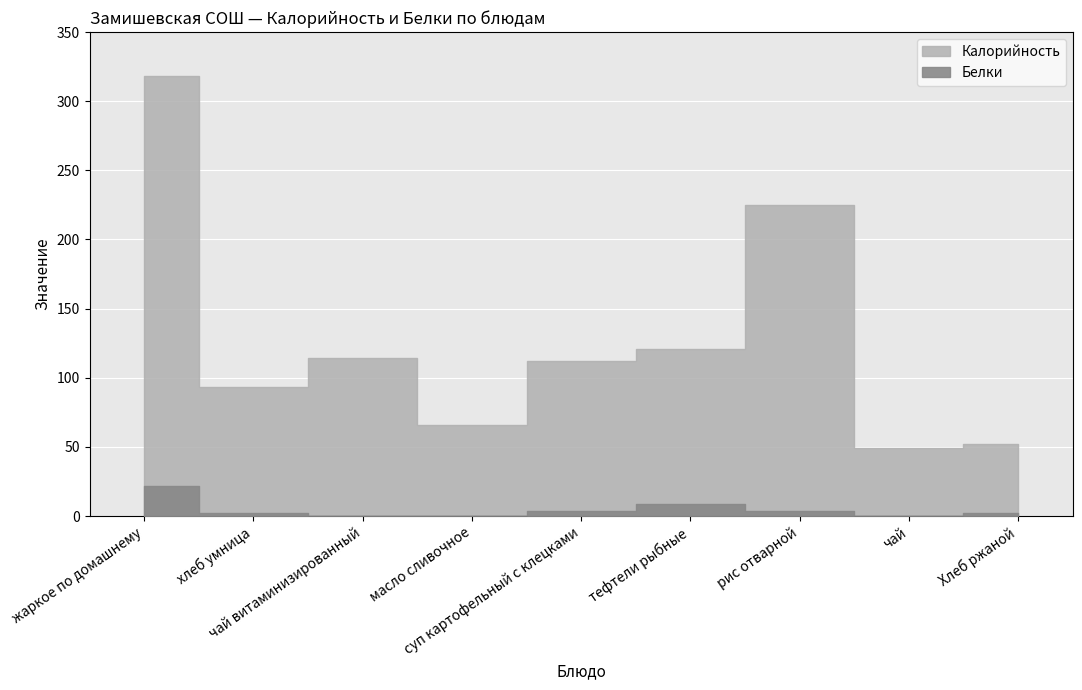

True or false: Белки and Калорийность cross at least once.

False